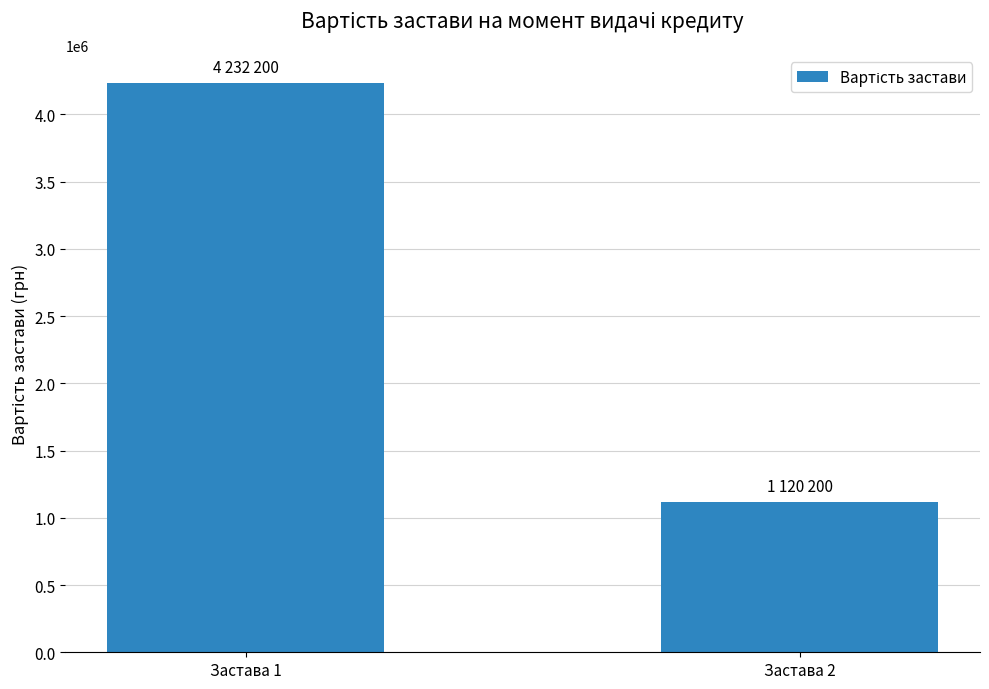

What is the value of the 2nd bar from the left?

1120200